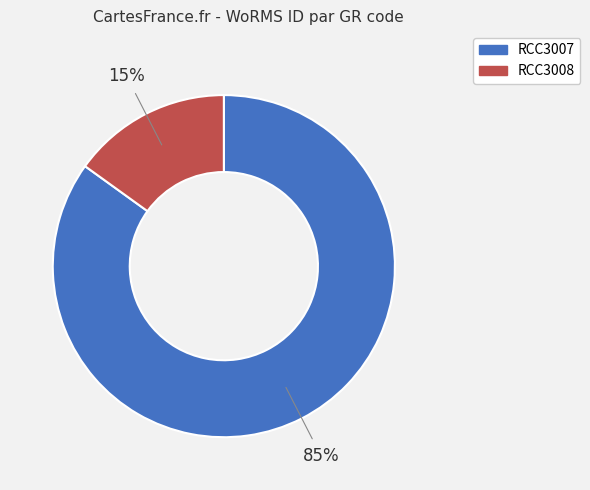

Between RCC3007 and RCC3008, which is larger?

RCC3007